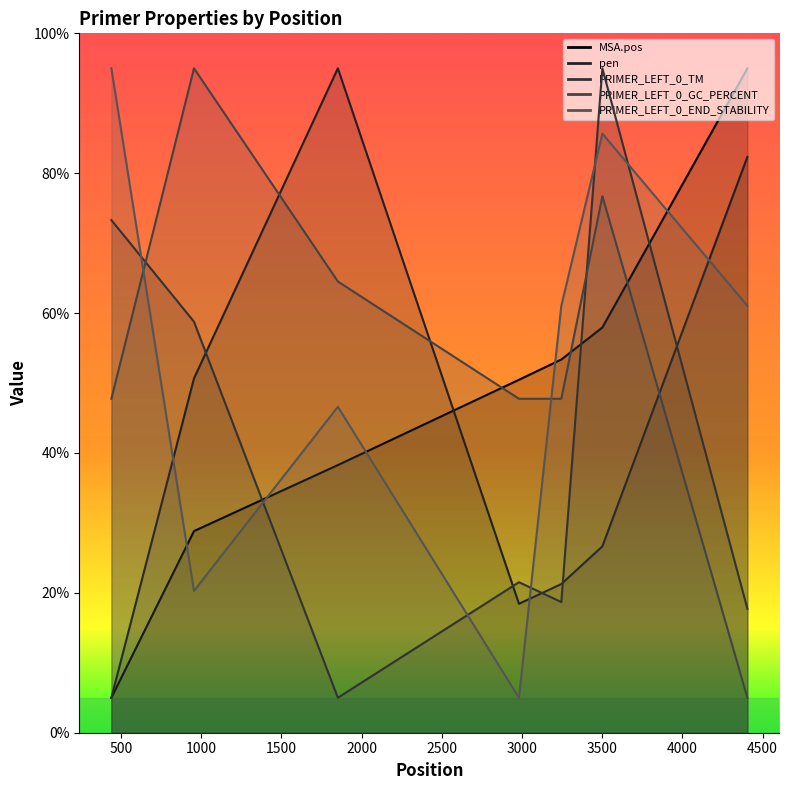

At which category is the sum across all series the highest?

3501